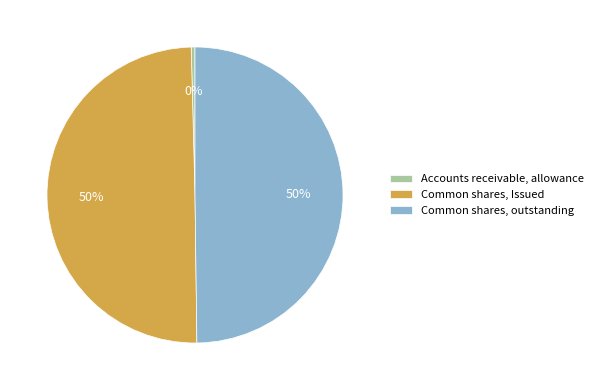

What is the ratio of the value at Common shares, Issued to the value at Accounts receivable, allowance?

121.3